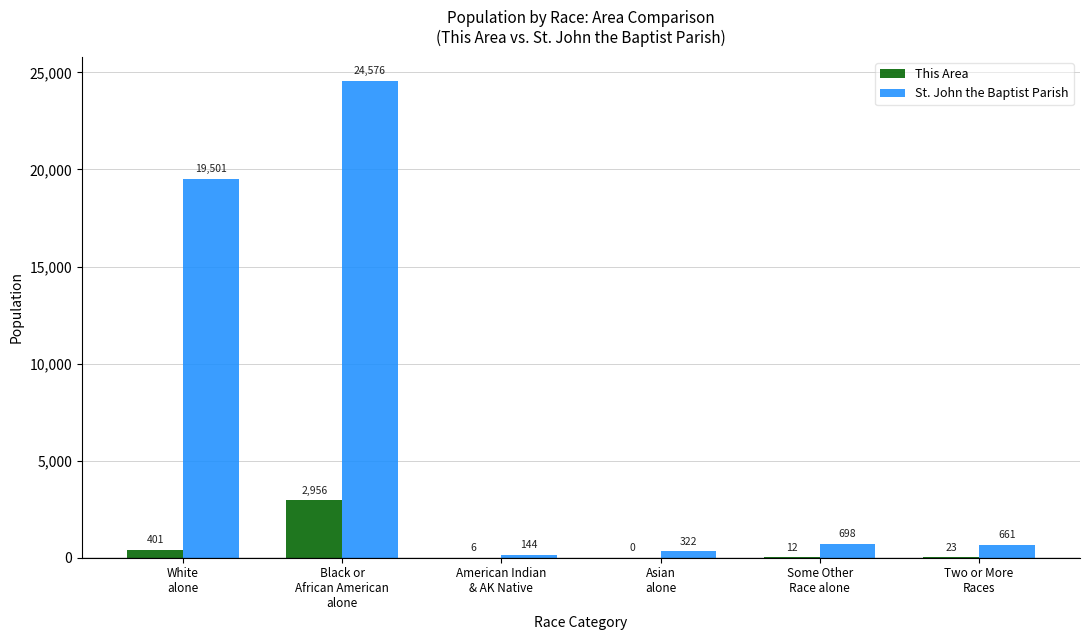

Which series has the widest spread of values?

St. John the Baptist Parish